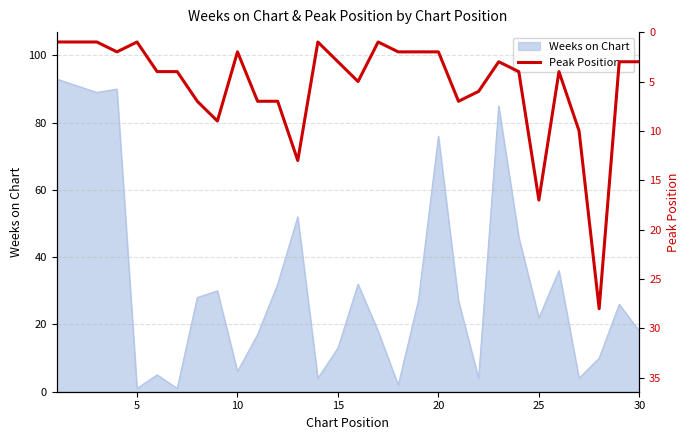

What is the maximum value for Weeks on Chart?

93